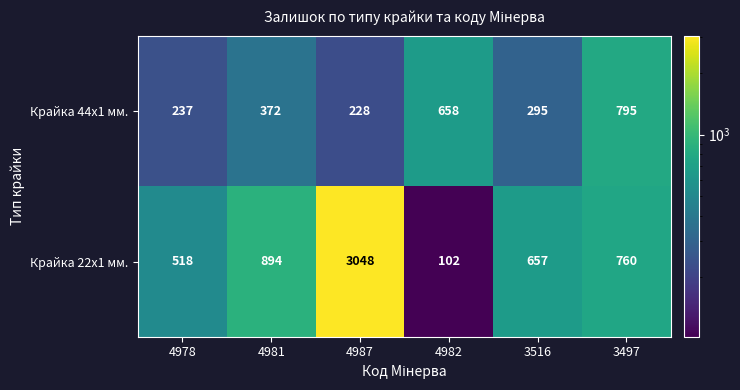

Rank the series at 4978 from highest to lowest value.

Крайка 22x1 мм., Крайка 44x1 мм.